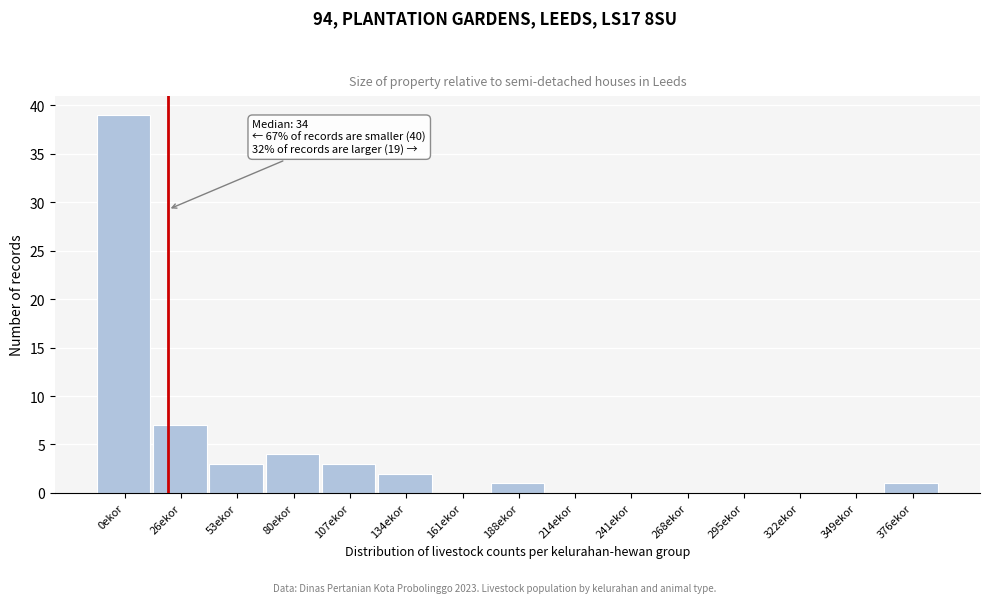

Reading right to left, what are all the values shown in this chart?

376ekor=1	349ekor=0	322ekor=0	295ekor=0	268ekor=0	241ekor=0	214ekor=0	188ekor=1	161ekor=0	134ekor=2	107ekor=3	80ekor=4	53ekor=3	26ekor=7	0ekor=39